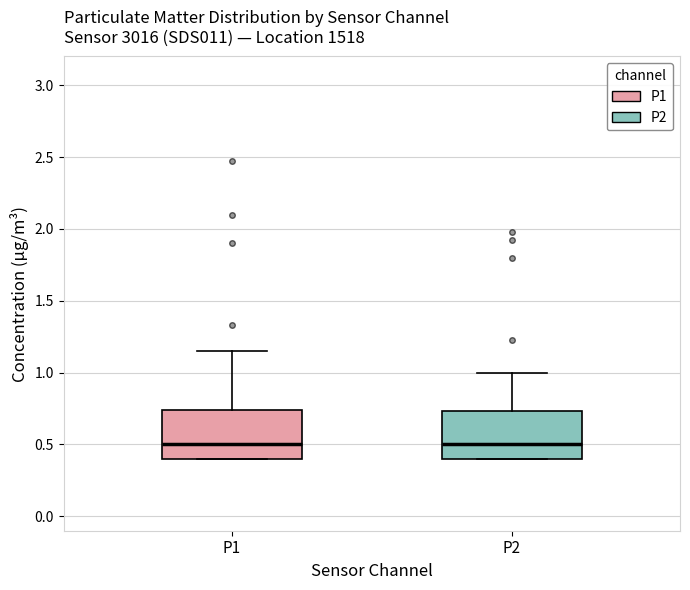

Reading left to right, read every box against the y-axis: the position of its median line, the range the box covers, and the ends of its whiskers. The values are not printed on the chart, so give them approximately, as read against the axis.

P1: median 0.50, box 0.40 to 0.75, whiskers 0.40 to 1.15
P2: median 0.50, box 0.40 to 0.75, whiskers 0.40 to 1.00